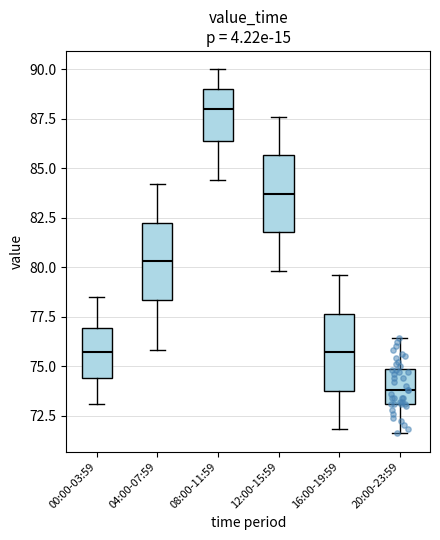

Which box's median line is the lowest?

20:00-23:59